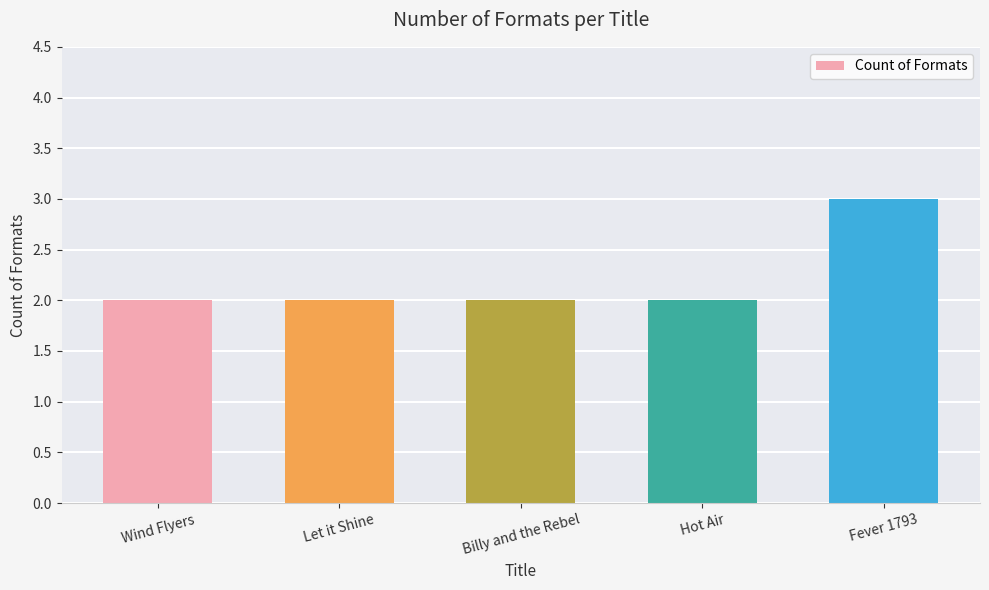

What is the label of the 4th bar from the right?

Let it Shine